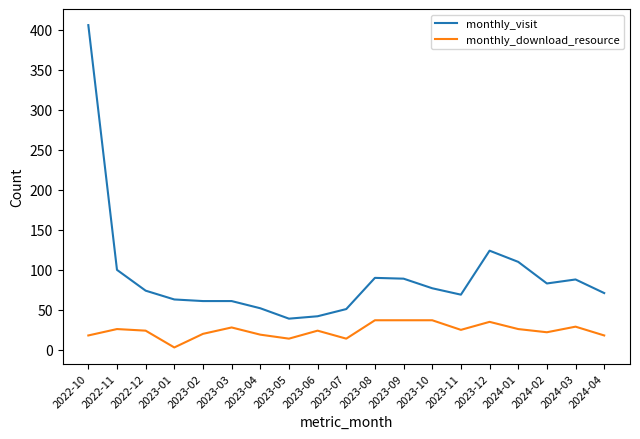

True or false: monthly_download_resource and monthly_visit cross at least once.

False